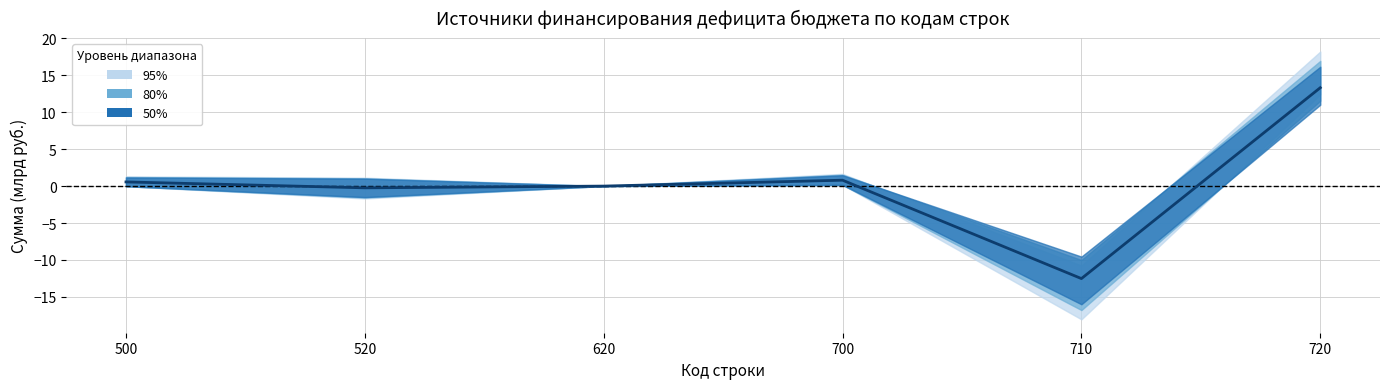

Is it true that the value at 620 is 0.0?

True